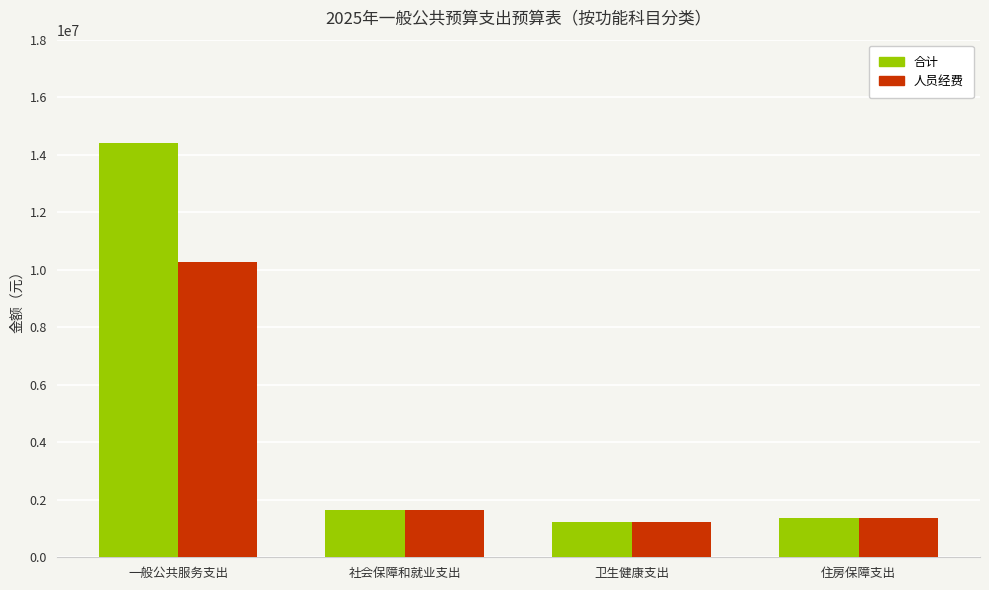

What is the difference between the 合计 values at 社会保障和就业支出 and 一般公共服务支出?

12767362.3